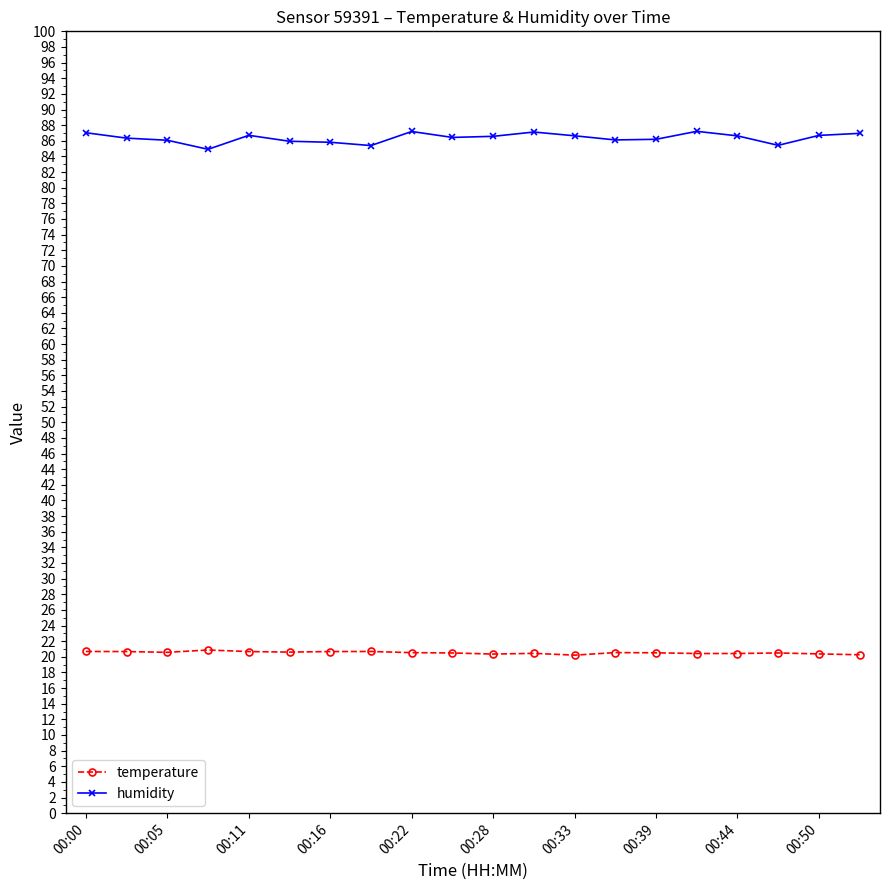

What is the maximum value for humidity?

87.2